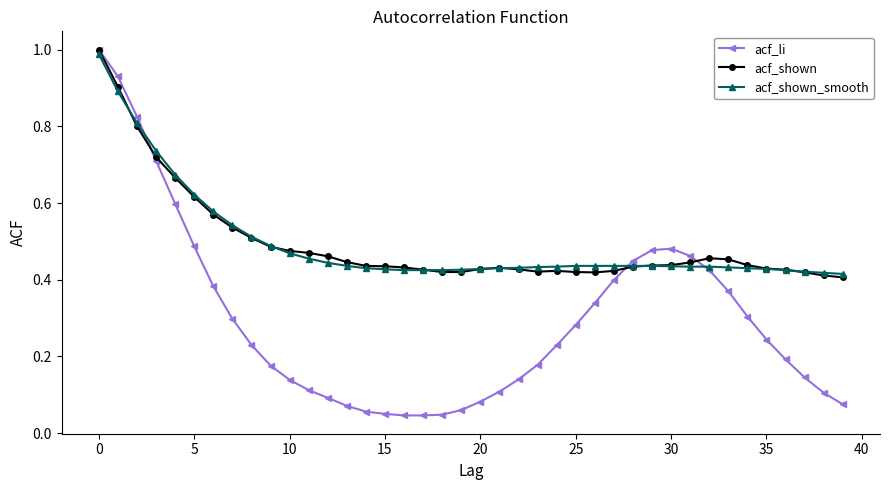

True or false: acf_li has more than 0 points higher than both neighbors.

True